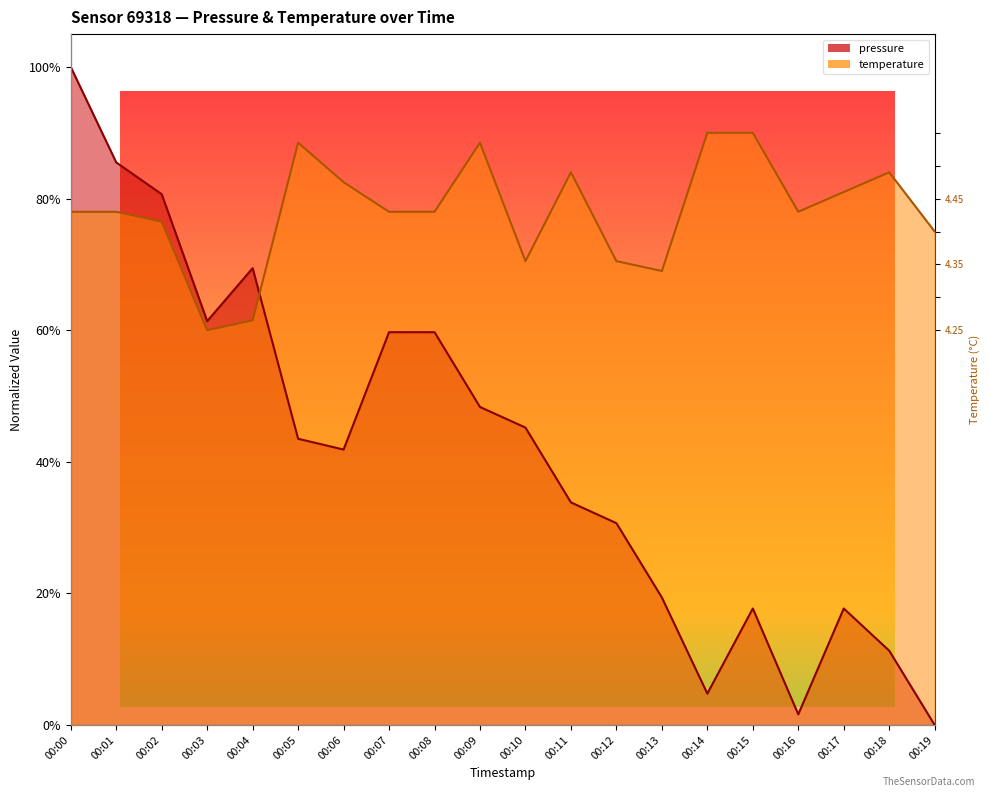

What is the sum of the pressure values at 00:17 and 00:19?

0.2